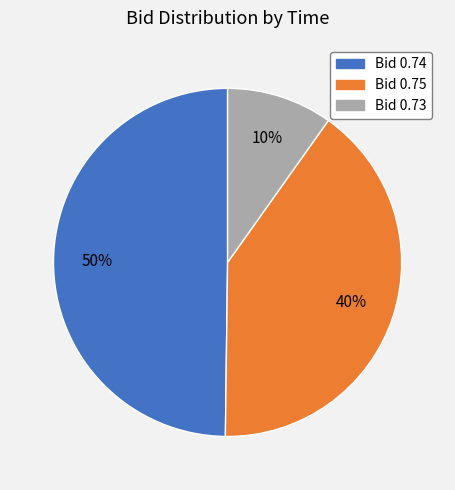

Count the number of slices in the pie.

3